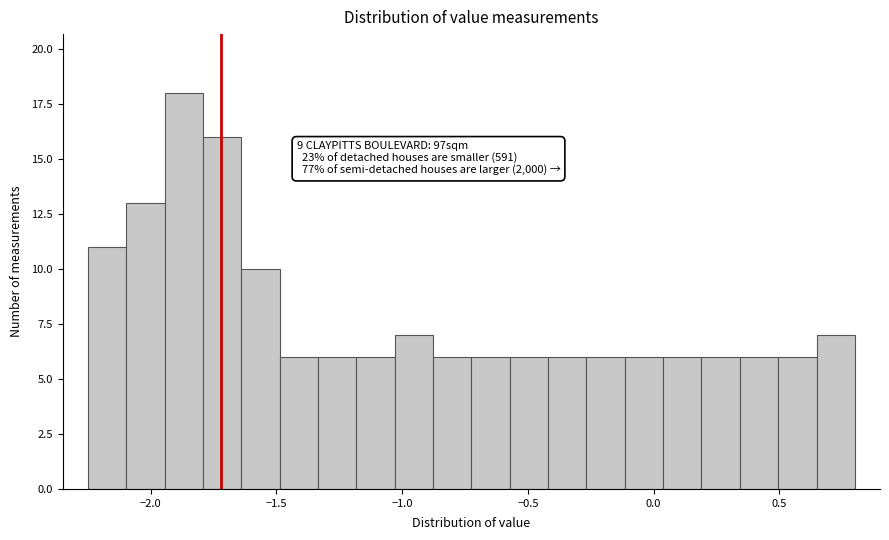

Around what value on the x-axis is the tallest bar? Give the approximate position of its centre, as read against the axis.

-1.85